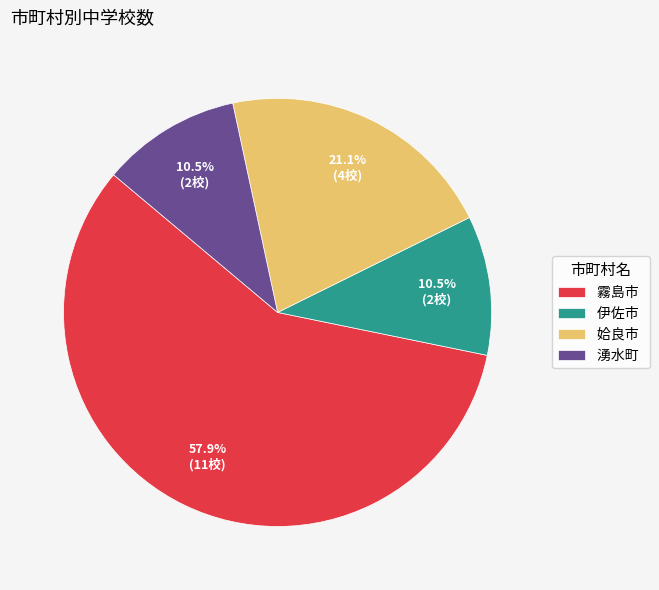

What is the largest slice in the pie chart?

霧島市